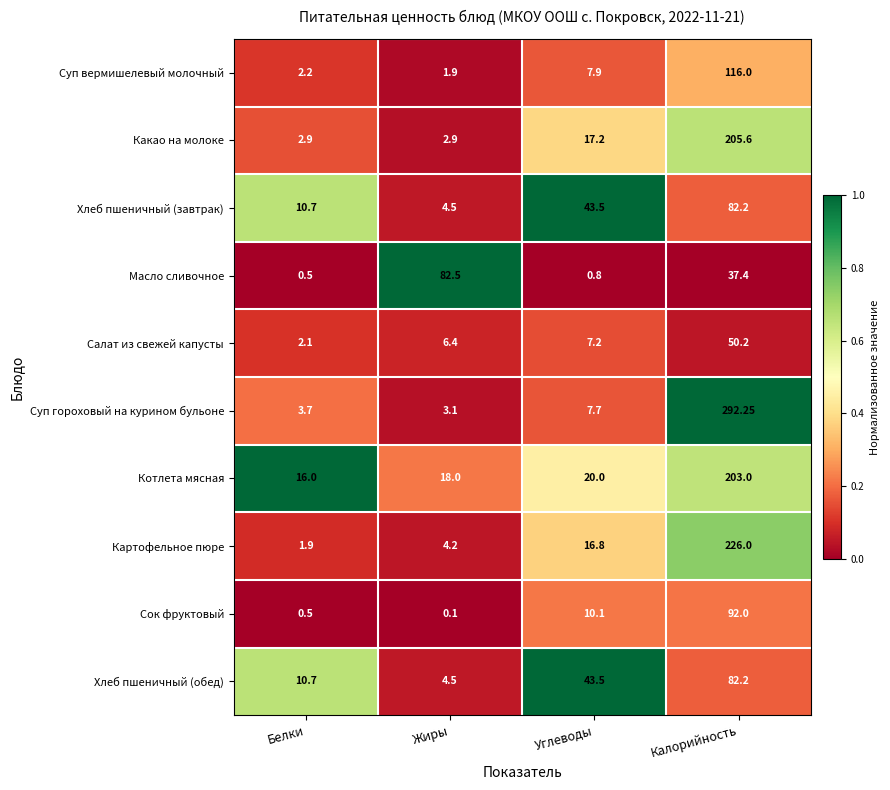

At which category does the chart reach its peak across all series?

Калорийность